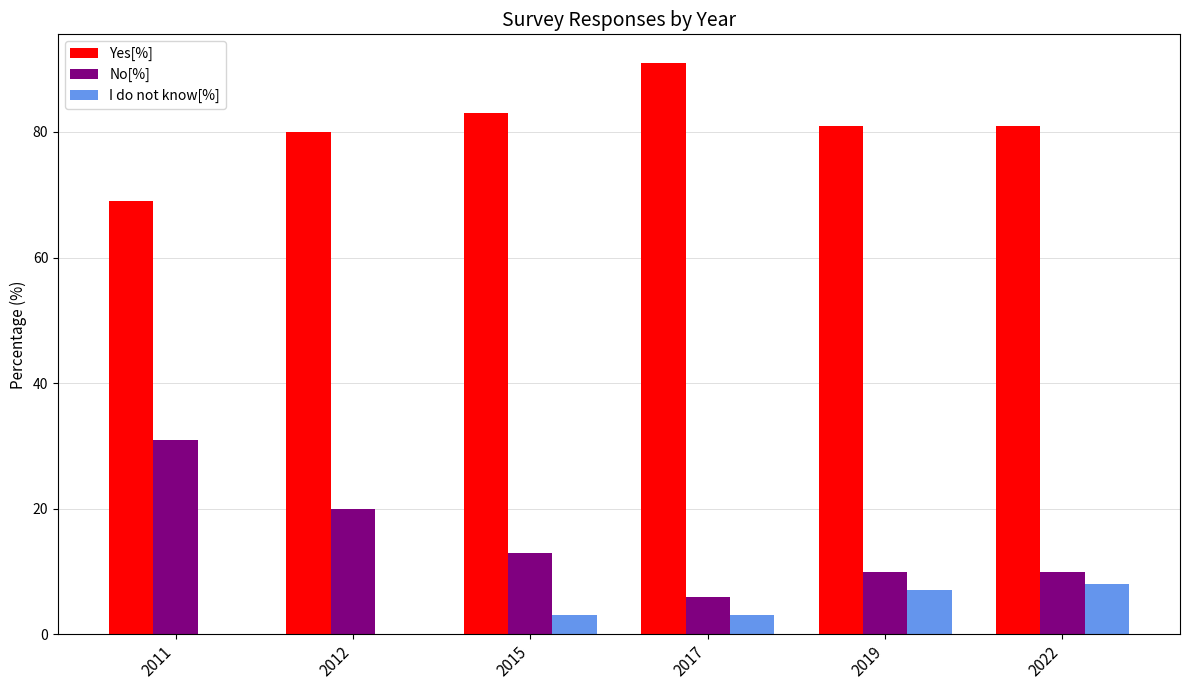

Between 2017 and 2022, which series saw the biggest shift?

Yes[%]